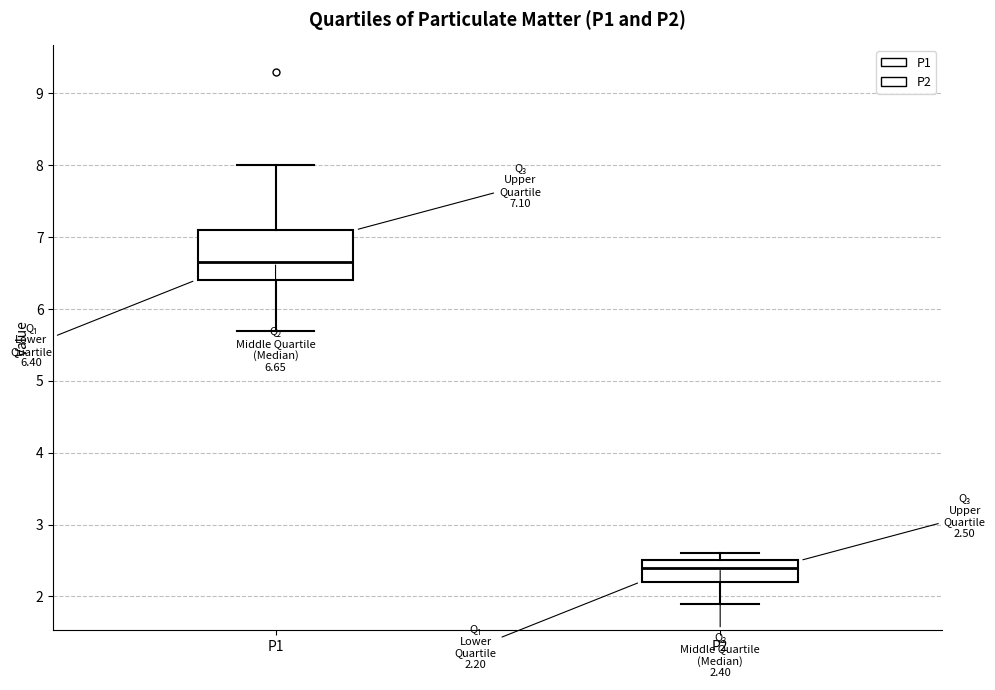

Which box's median line is the highest?

P1